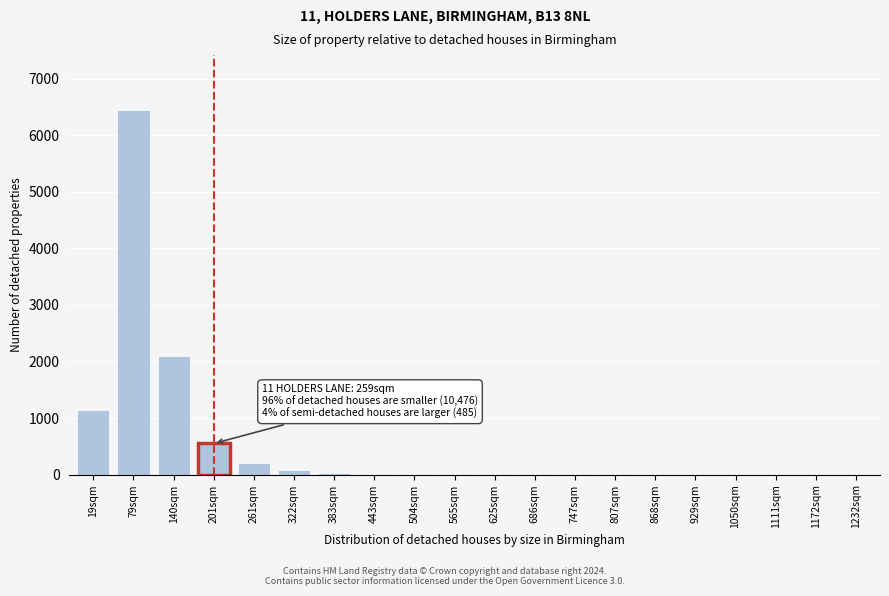

What is the sum of all values?

10603